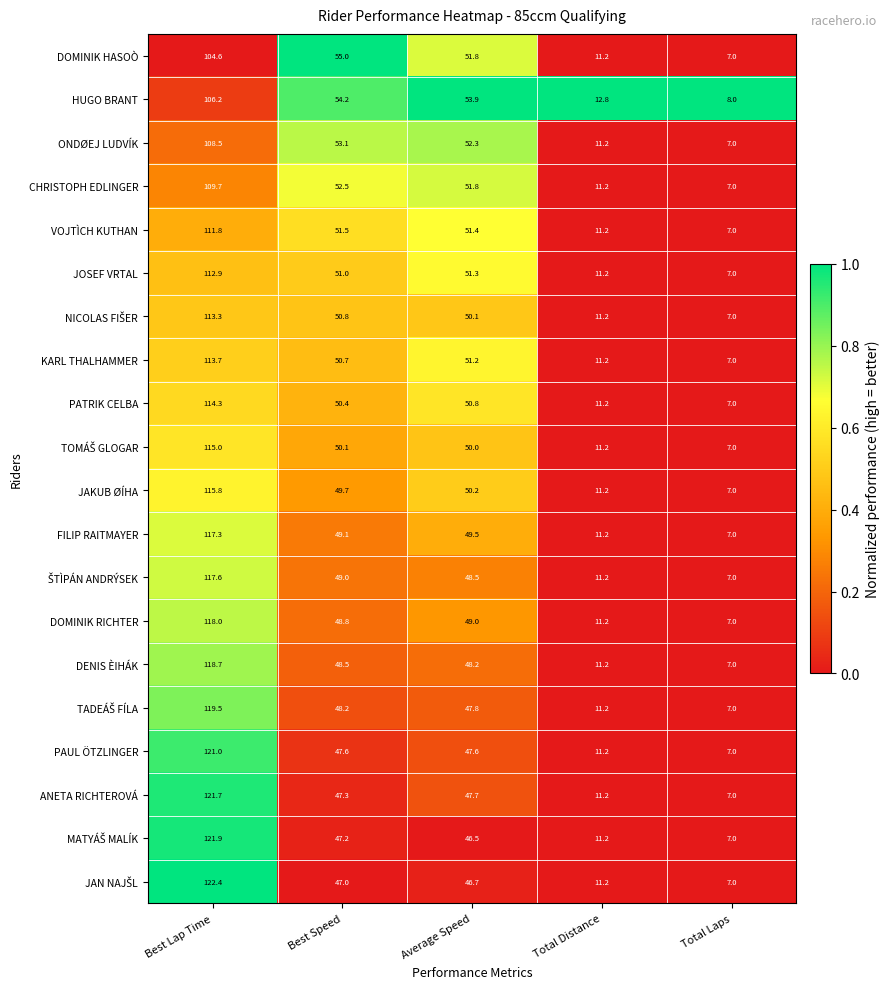

At which category is the sum across all series the highest?

Best Lap Time